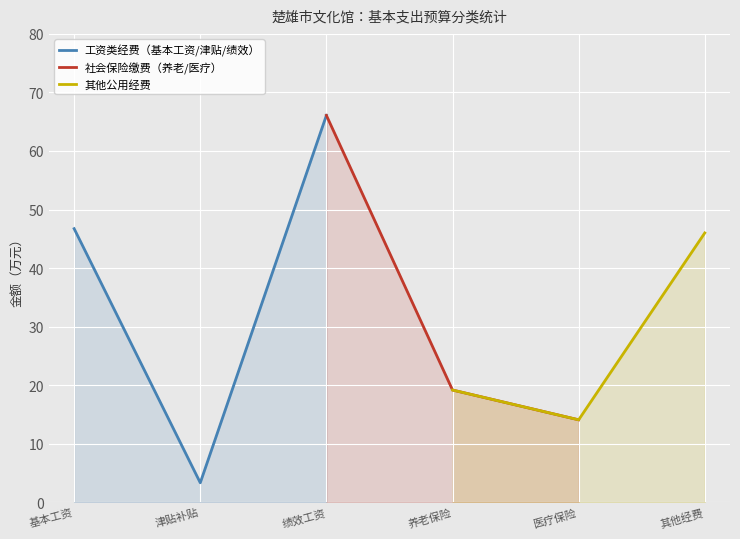

What is the value of the 其他公用经费 point at the 1st from the left?

19.2